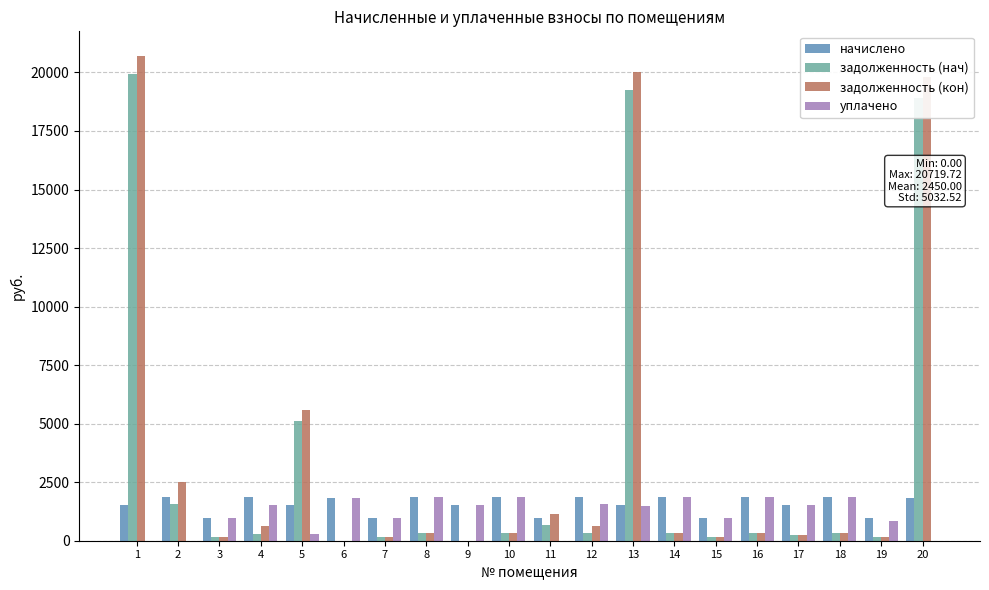

Is the value of начислено at 14 greater than the value of уплачено at 15?

Yes